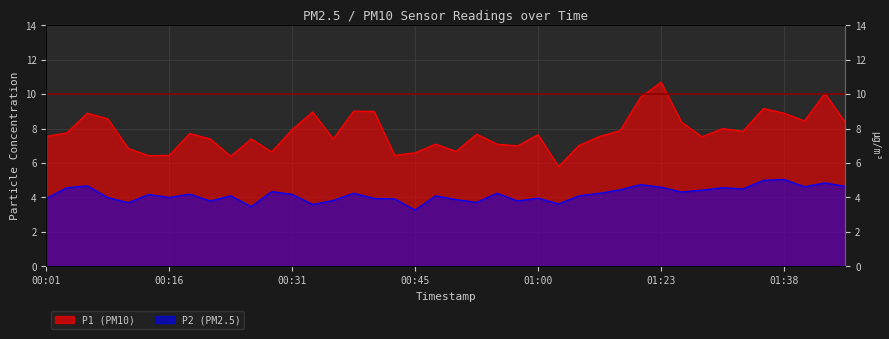

What is the label of the 21st point from the left?

00:50